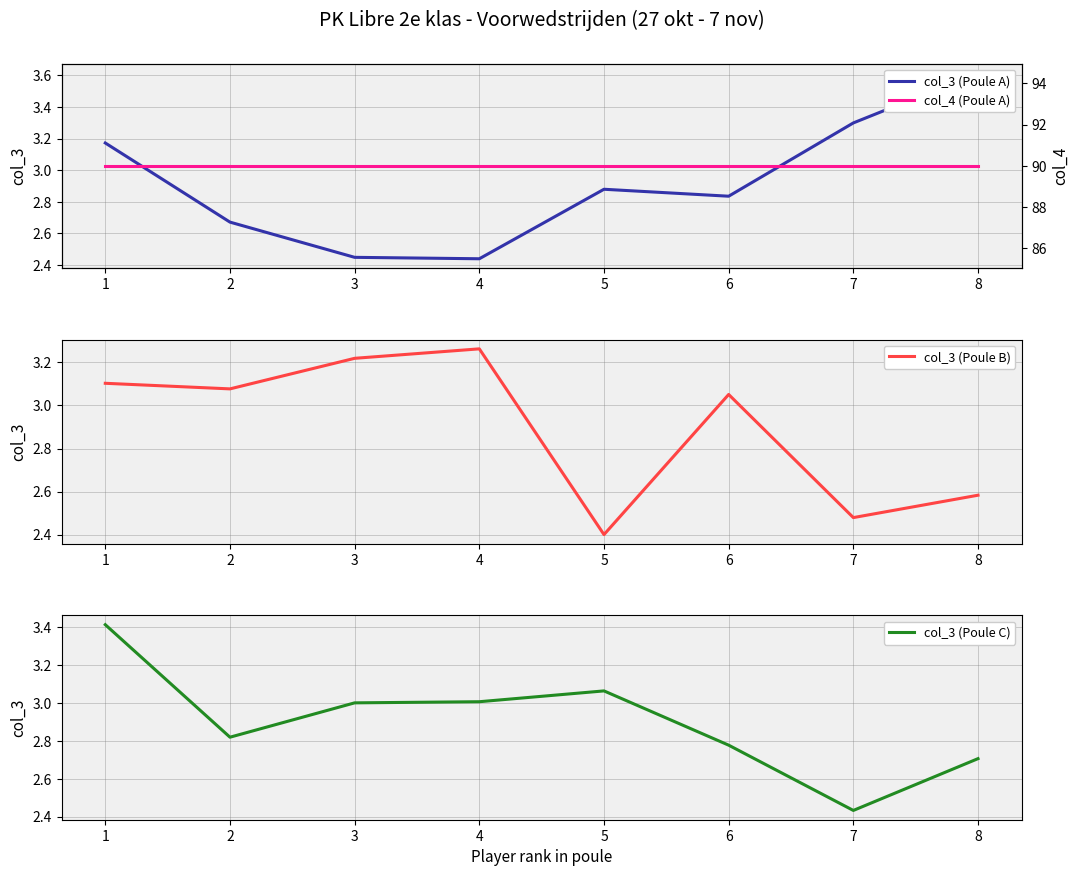

Which series has the largest total across all categories?

col_4 (Poule A)